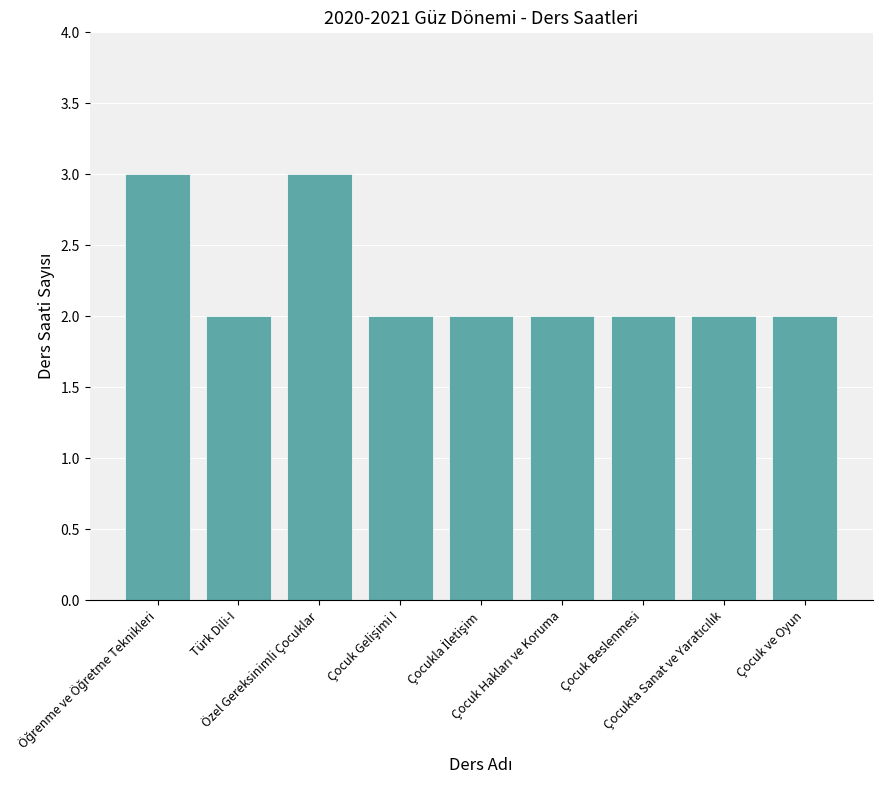

The chart shows a value of 3 at Özel Gereksinimli Çocuklar. True or false?

True